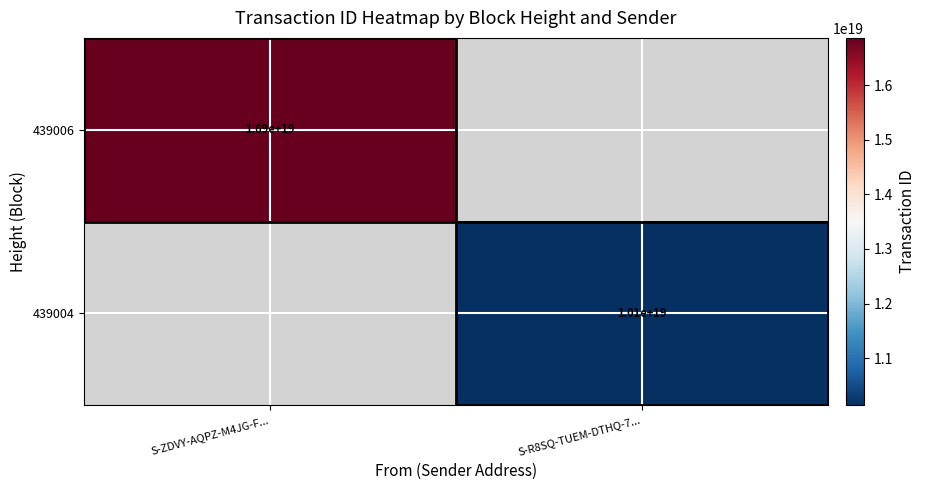

The 439006 series shows 16900000000000000000 at S-ZDVY-AQPZ-M4JG-F.... True or false?

True